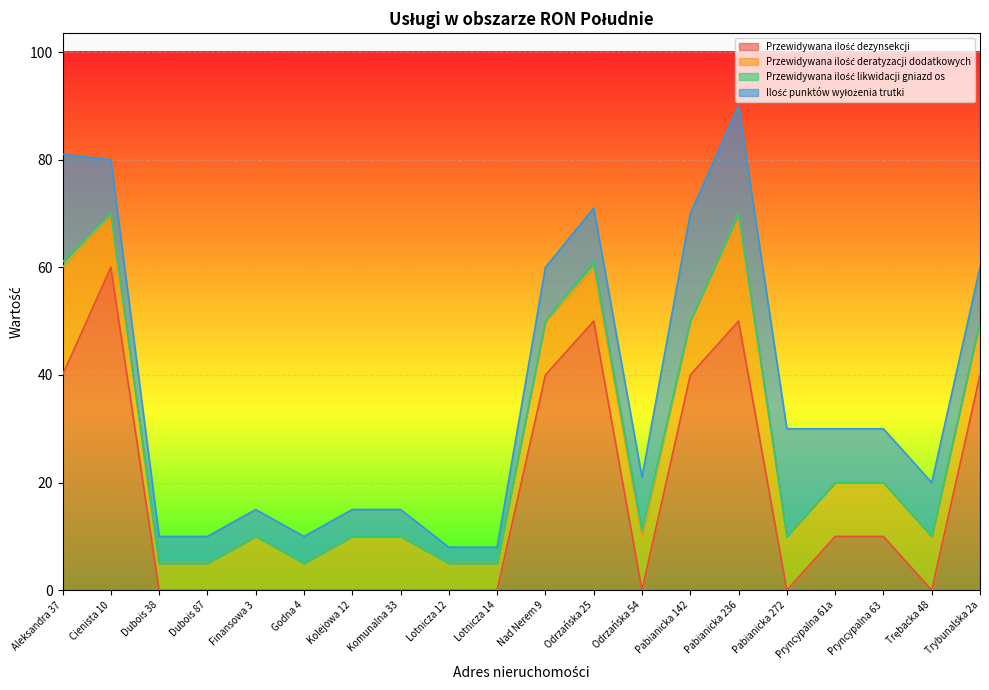

Count the number of categories in the chart.

20